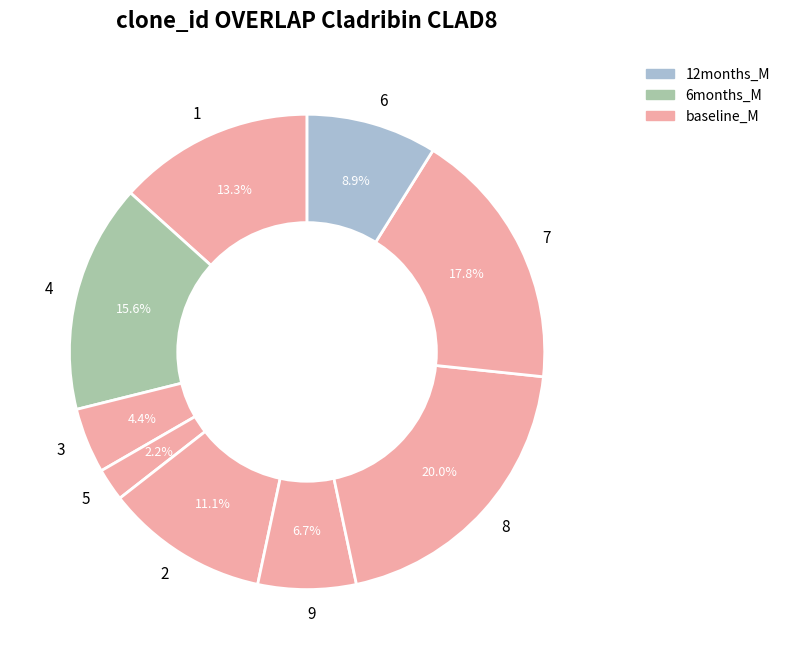

Which has a higher value, 8 or 1?

8